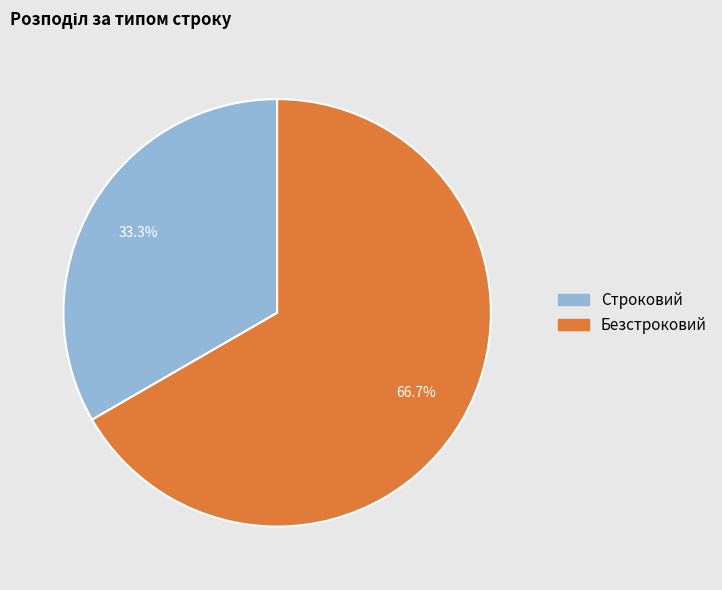

To the nearest percent, what percentage of the pie is Безстроковий?

67%